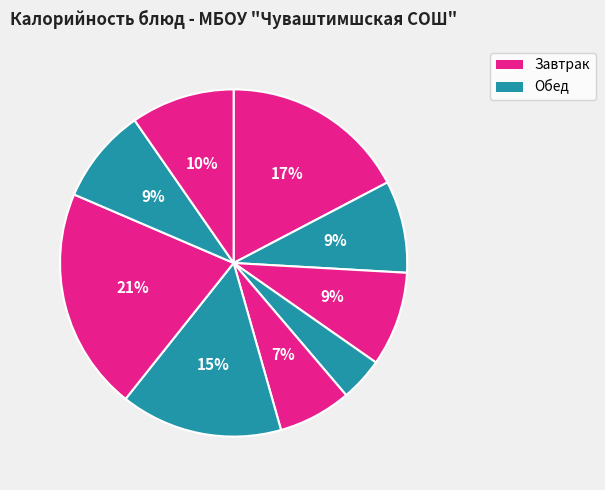

Count the number of slices in the pie.

9